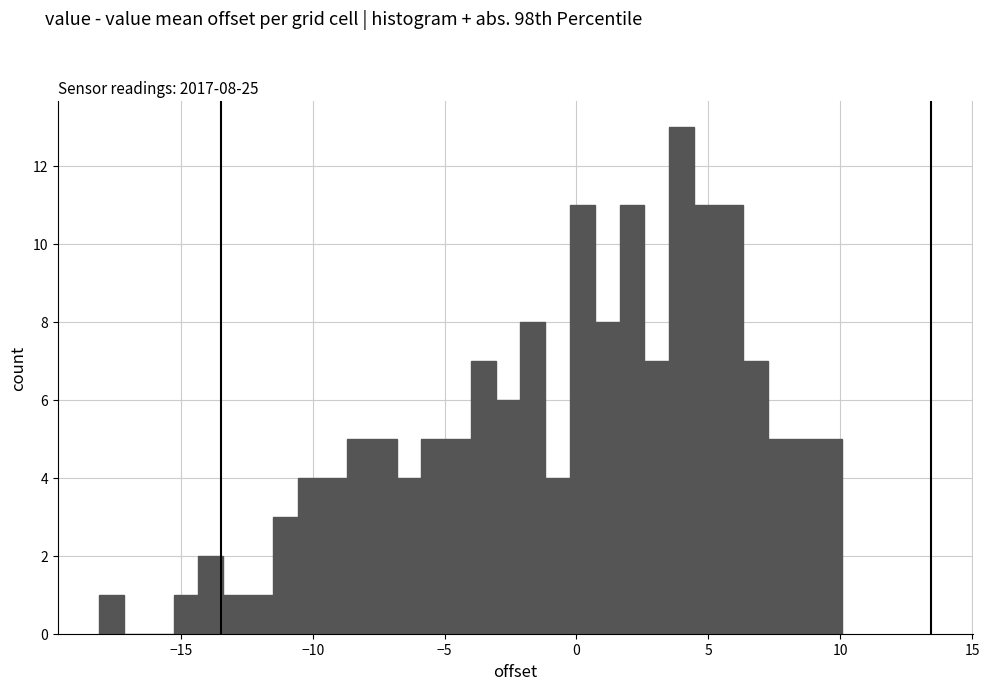

Read against the x-axis, roughly where is the centre of the tallest bar?

4.0